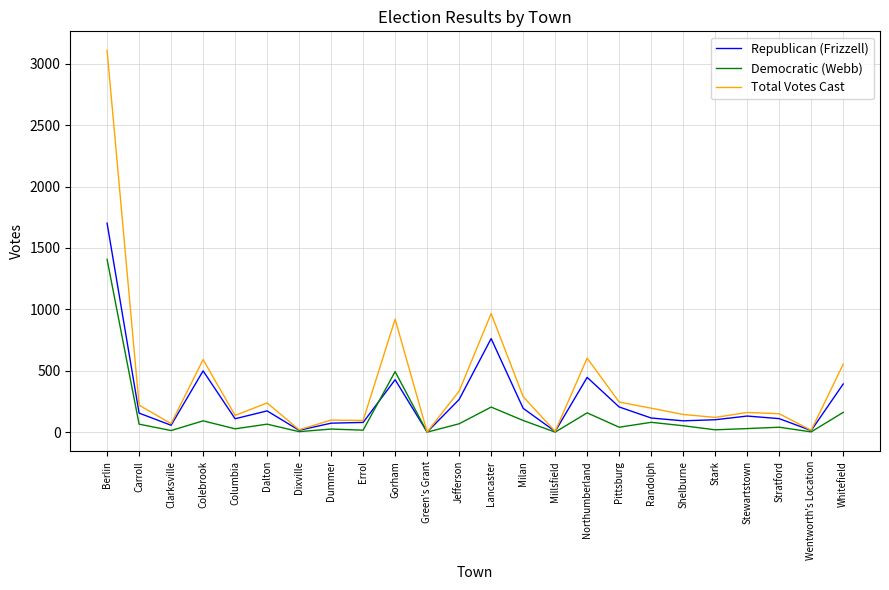

Which series has the widest spread of values?

Total Votes Cast